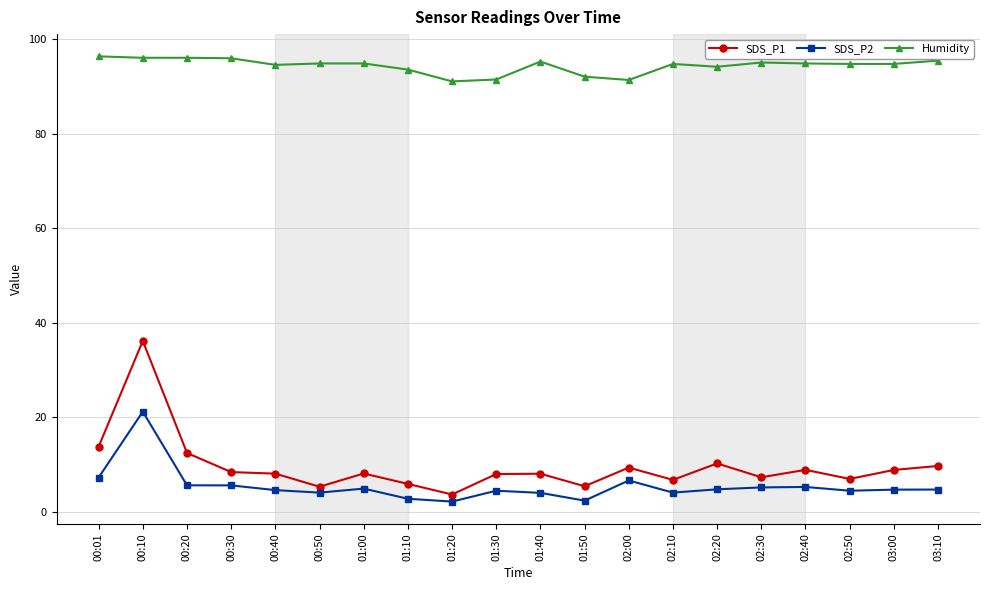

What is the difference between the maximum and minimum values in the SDS_P1 series?

32.5